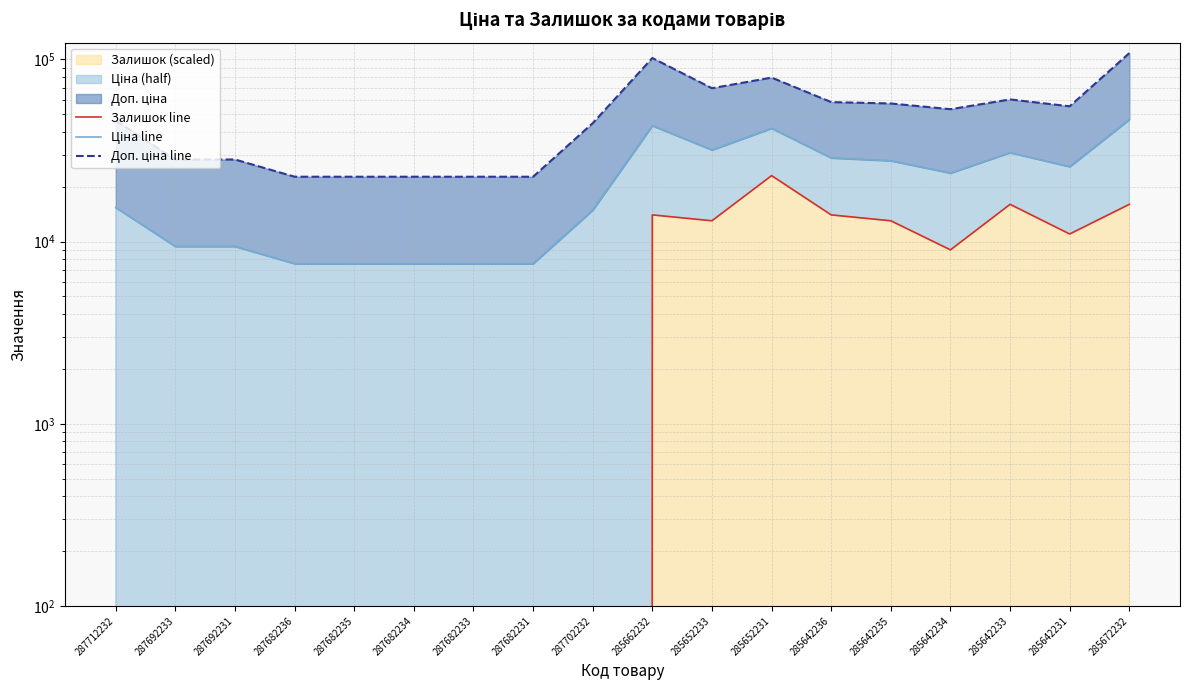

List the series in order of their peak value, lowest first.

Залишок line, Ціна line, Доп. ціна line